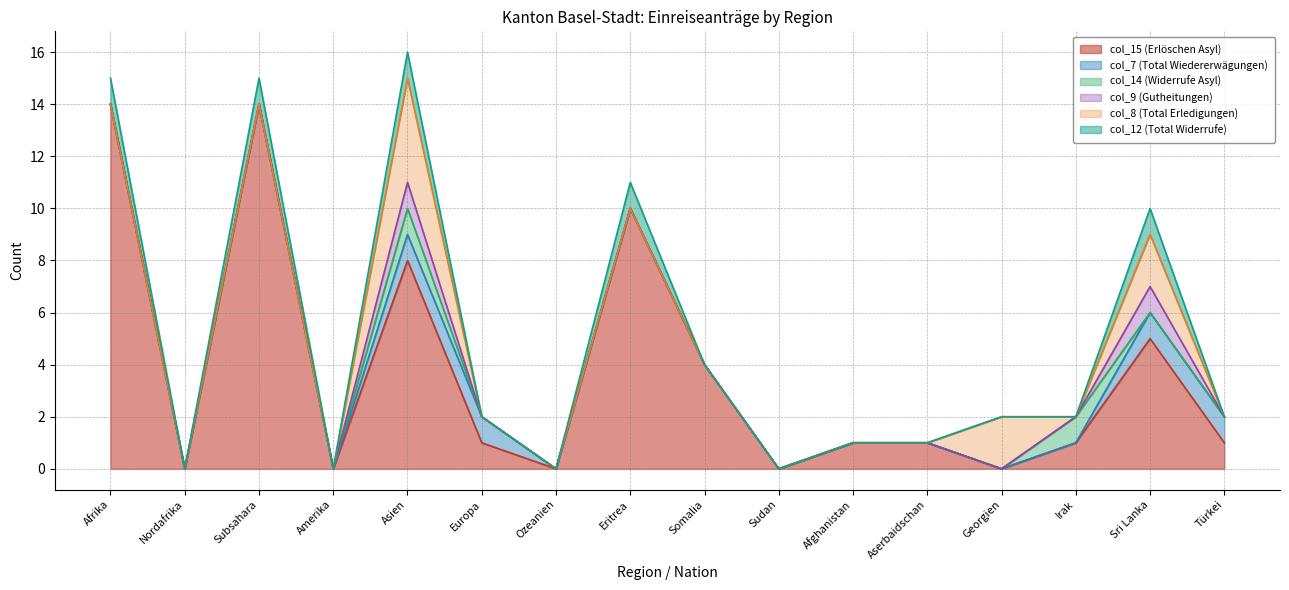

What is the difference between the maximum and minimum values in the col_15 (Erlöschen Asyl) series?

14